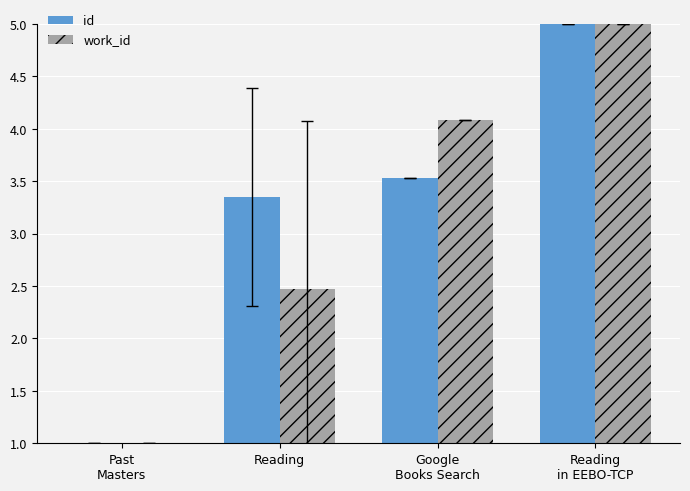

Does the chart contain any negative values?

No